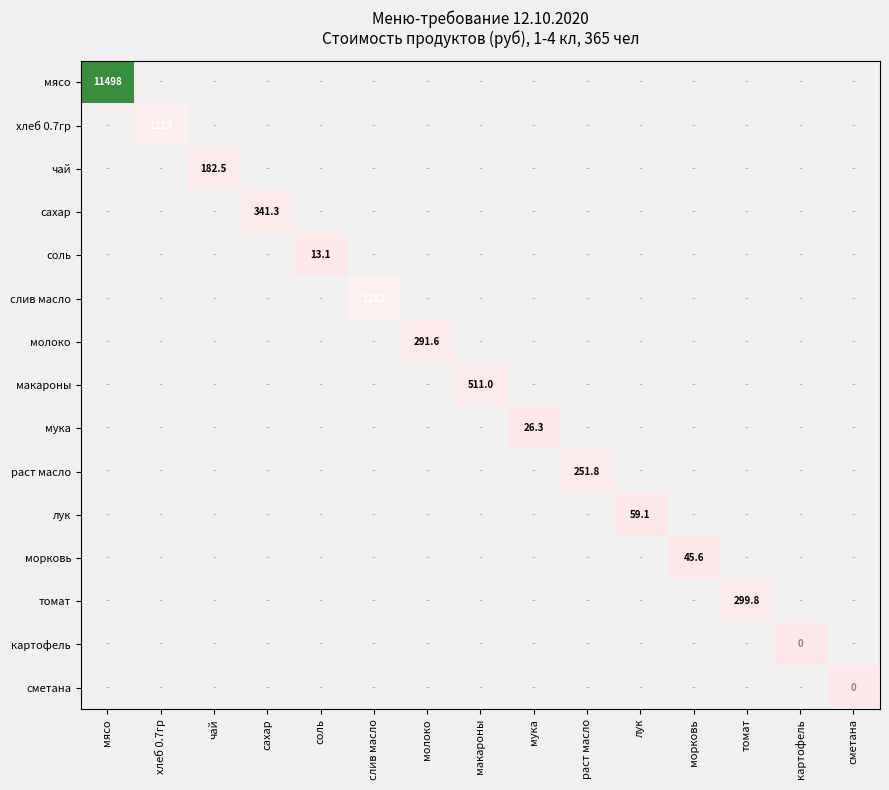

Is it true that молоко equals 291.6 at молоко?

True